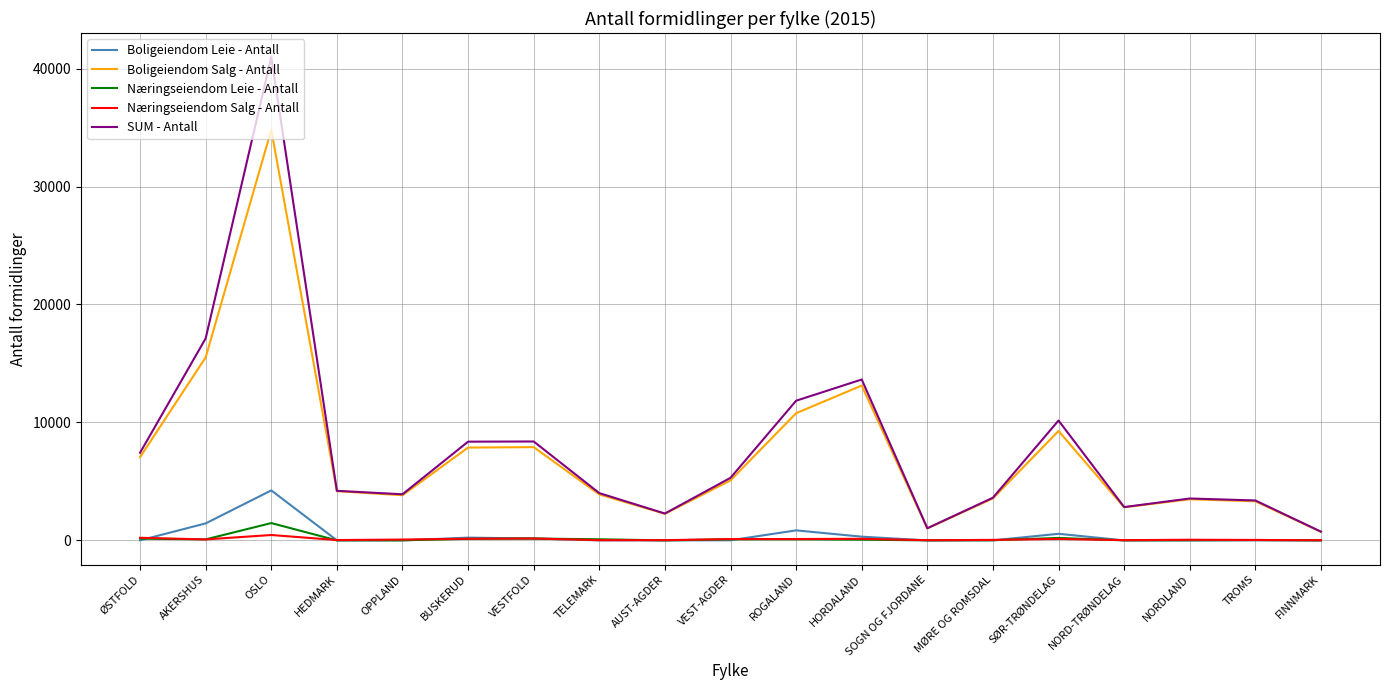

At how many categories does at least one series exceed 20642?

1